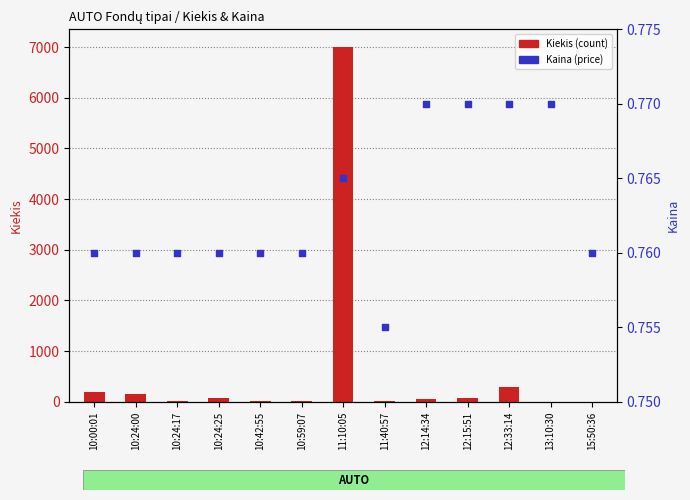

What is the total value across all series at 11:40:57?

6.8